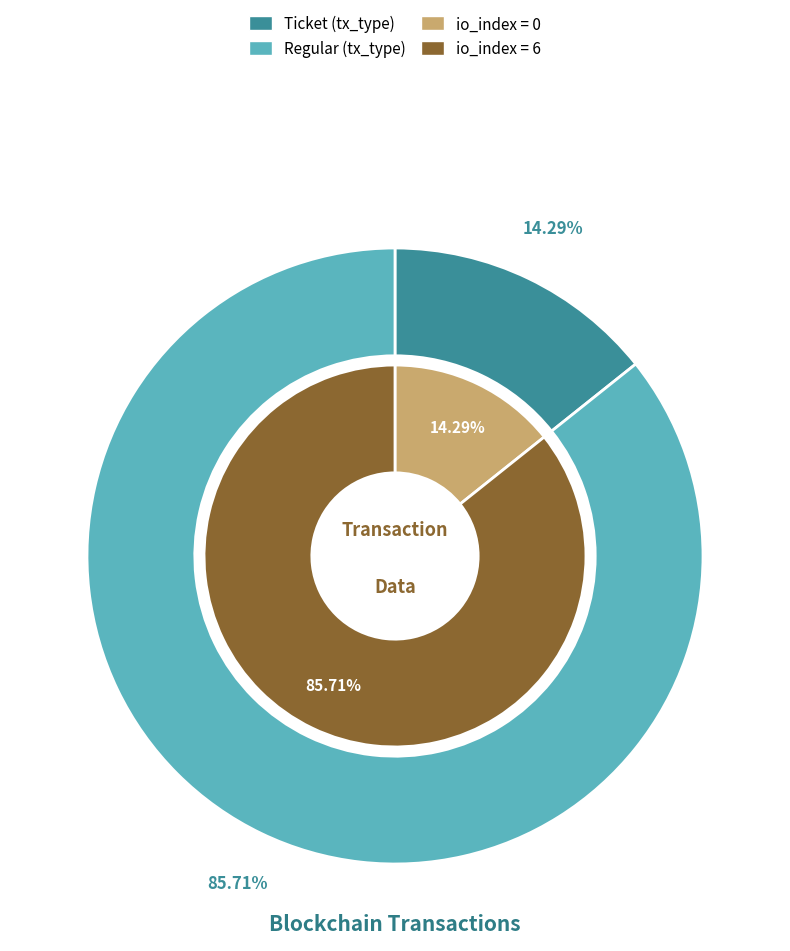

Do 0 and 1 together represent more than half of the pie?

Yes